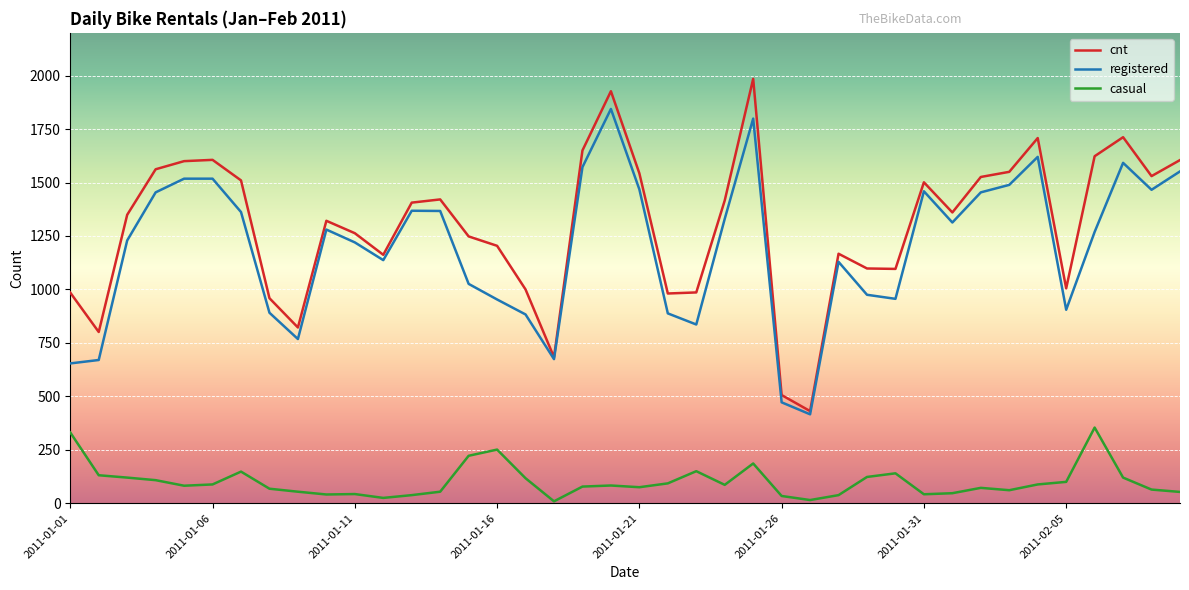

True or false: registered and casual intersect in this chart.

False